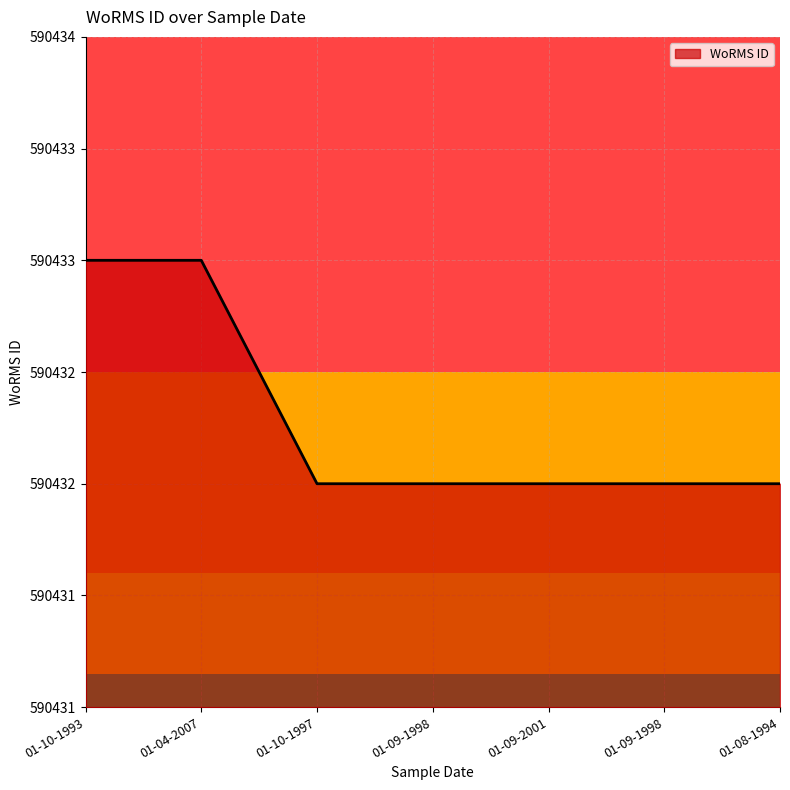

Read the value at 01-09-1998.

590432